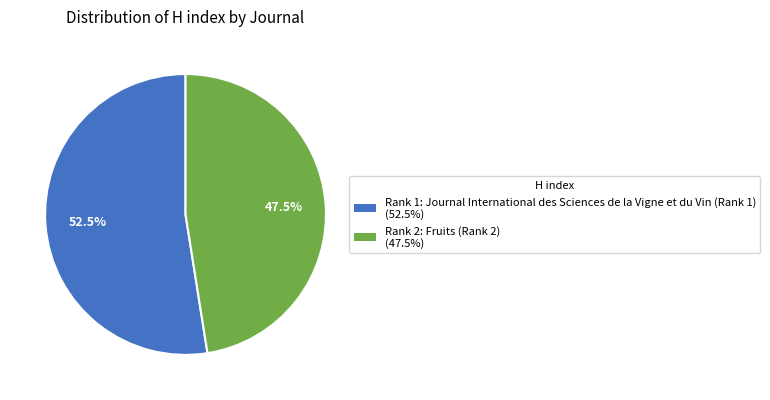

Does any single category account for the majority?

Yes